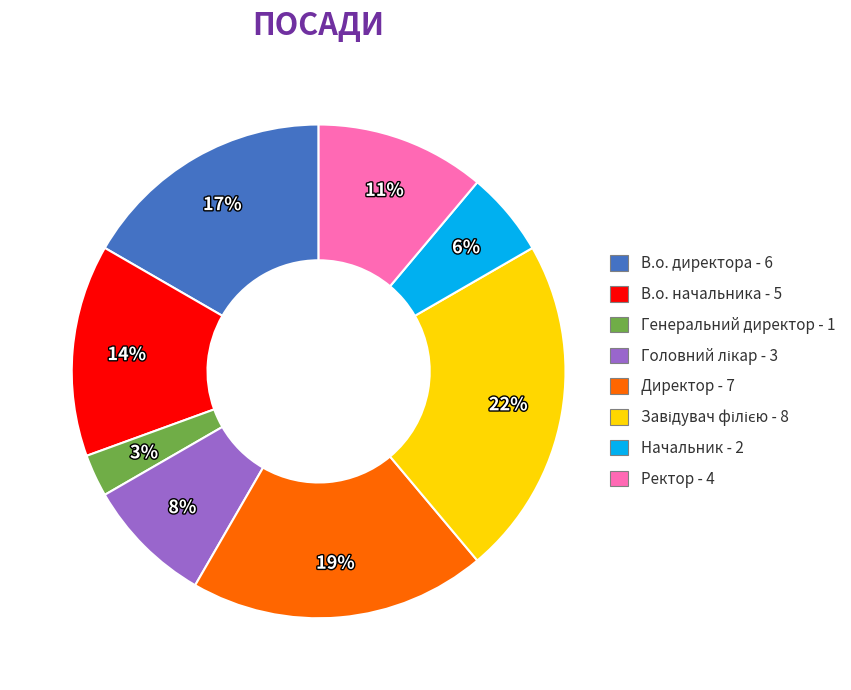

To the nearest percent, what percentage of the pie is Директор - 7?

19%